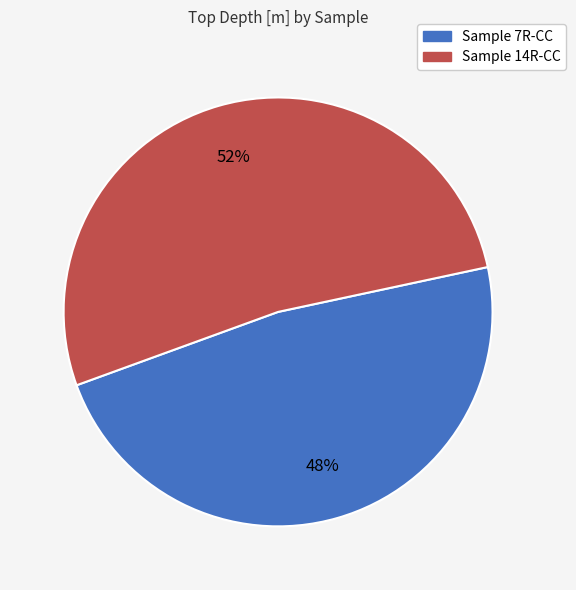

Combined, do Sample 7R-CC and Sample 14R-CC account for over 50%?

Yes